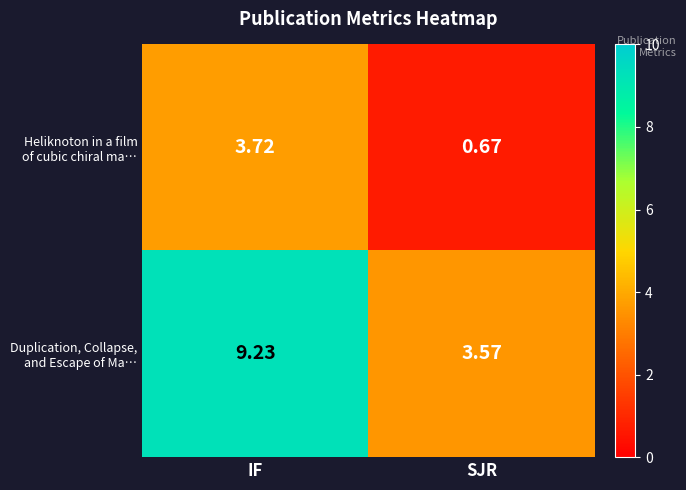

At which category is the sum across all series the highest?

IF